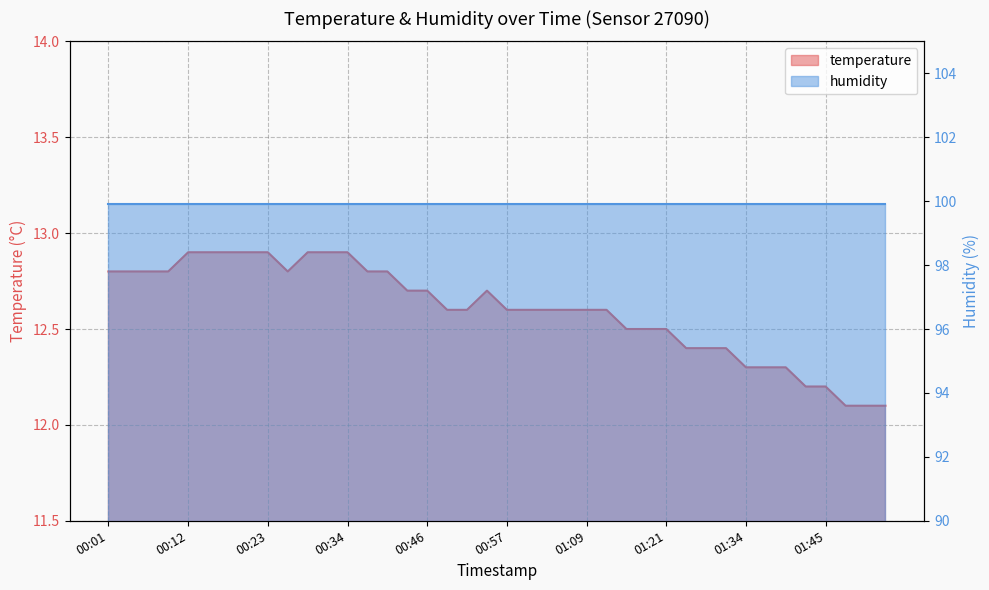

List the labels in order of value, largest first.

00:12, 00:15, 00:18, 00:20, 00:23, 00:29, 00:32, 00:34, 00:01, 00:04, 00:06, 00:09, 00:26, 00:37, 00:40, 00:43, 00:46, 00:54, 00:49, 00:52, 00:57, 01:00, 01:03, 01:06, 01:09, 01:12, 01:15, 01:18, 01:21, 01:24, 01:28, 01:31, 01:34, 01:36, 01:39, 01:42, 01:45, 01:48, 01:51, 01:54